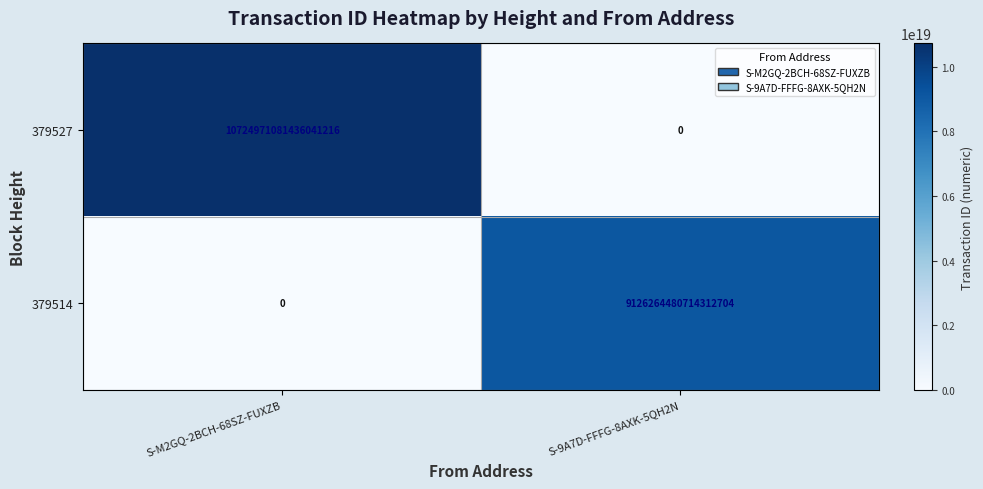

Is it true that 379514 equals 0 at S-M2GQ-2BCH-68SZ-FUXZB?

True